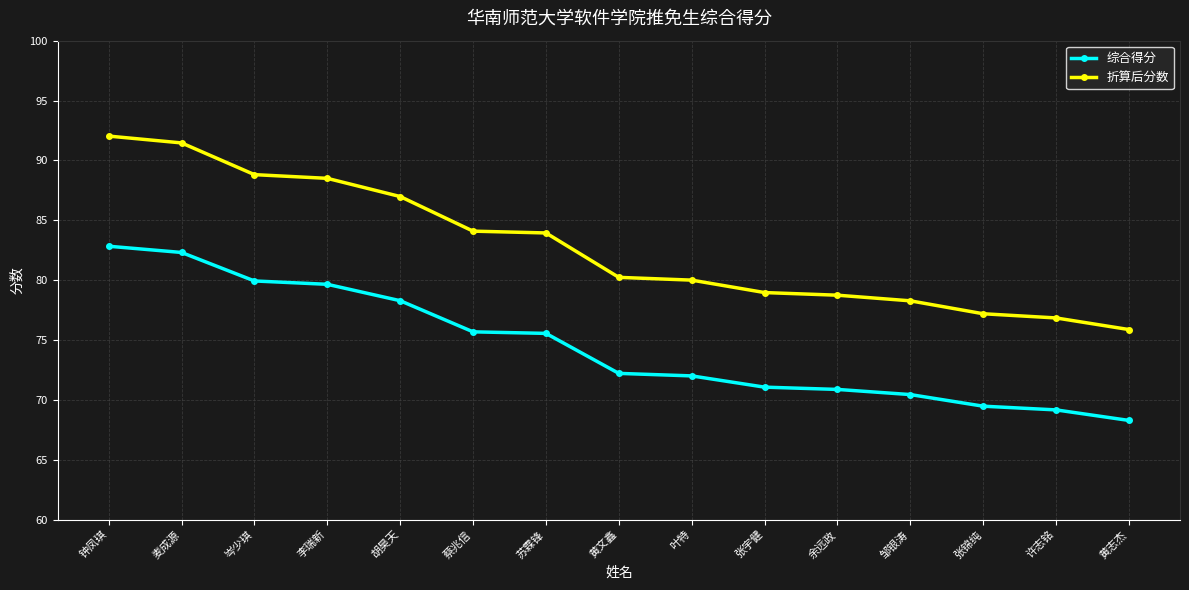

Which series has the largest total across all categories?

折算后分数